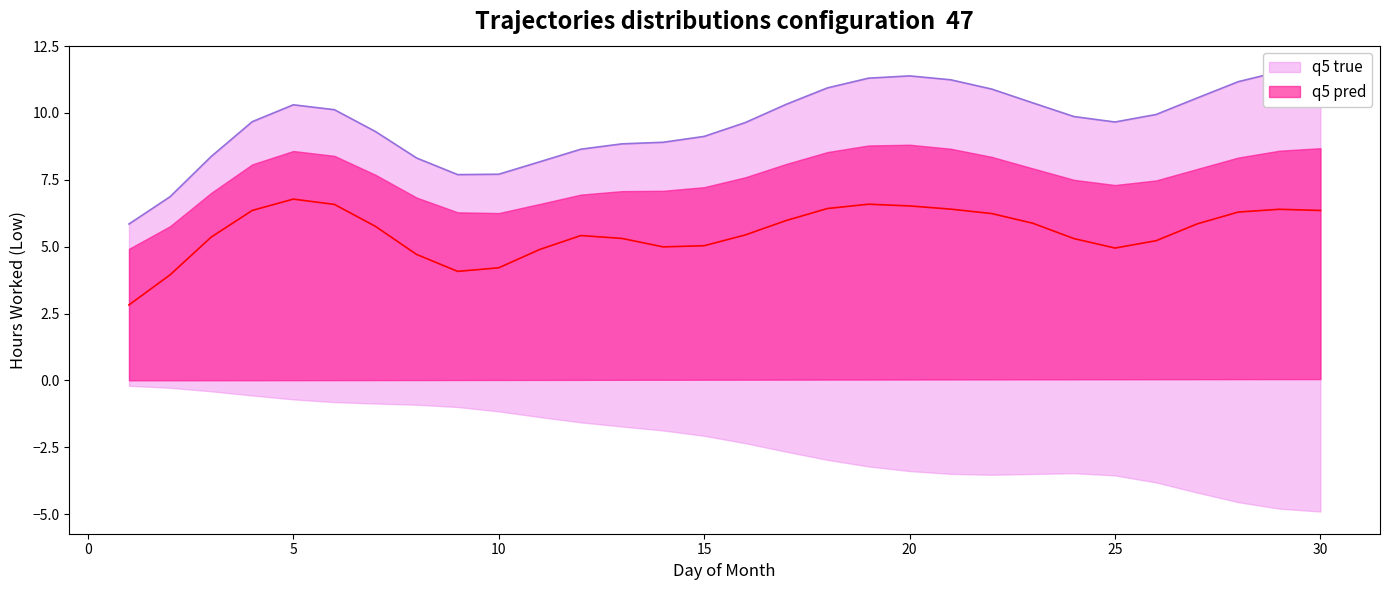

What is the average value of the q5 true series?

9.6